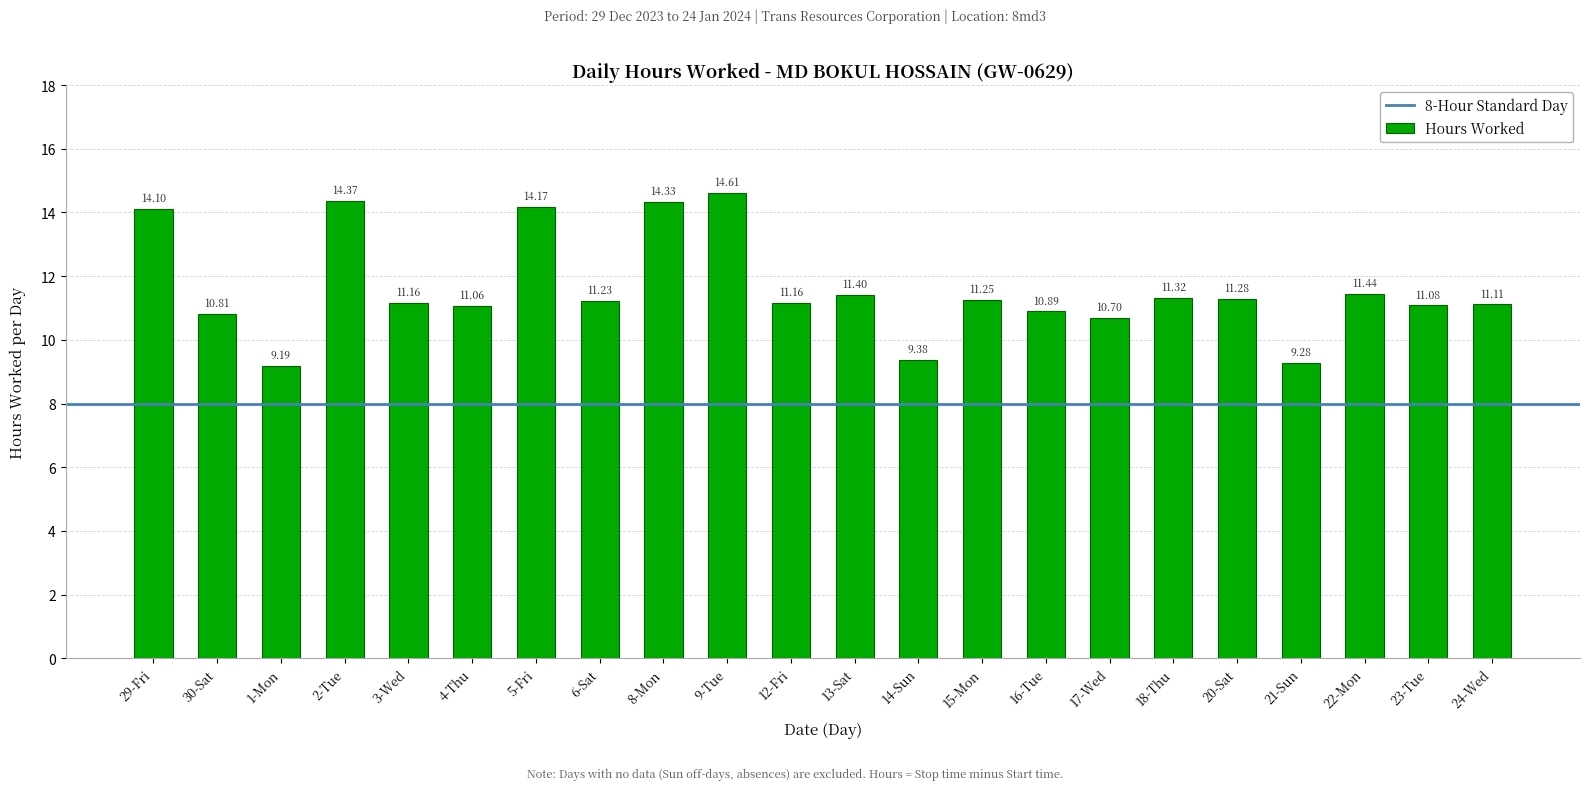

What is the ratio of the value at 14-Sun to the value at 1-Mon?

1.0